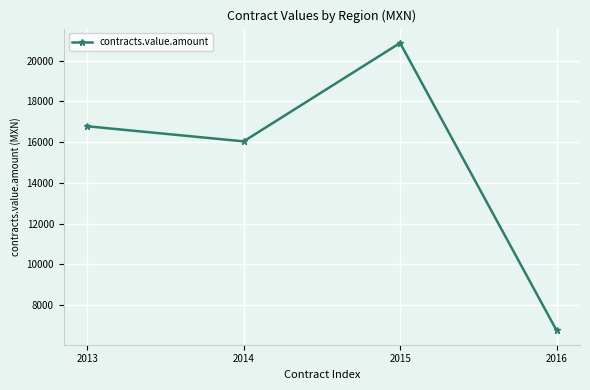

True or false: there are more than 1 points higher than both neighbors.

False